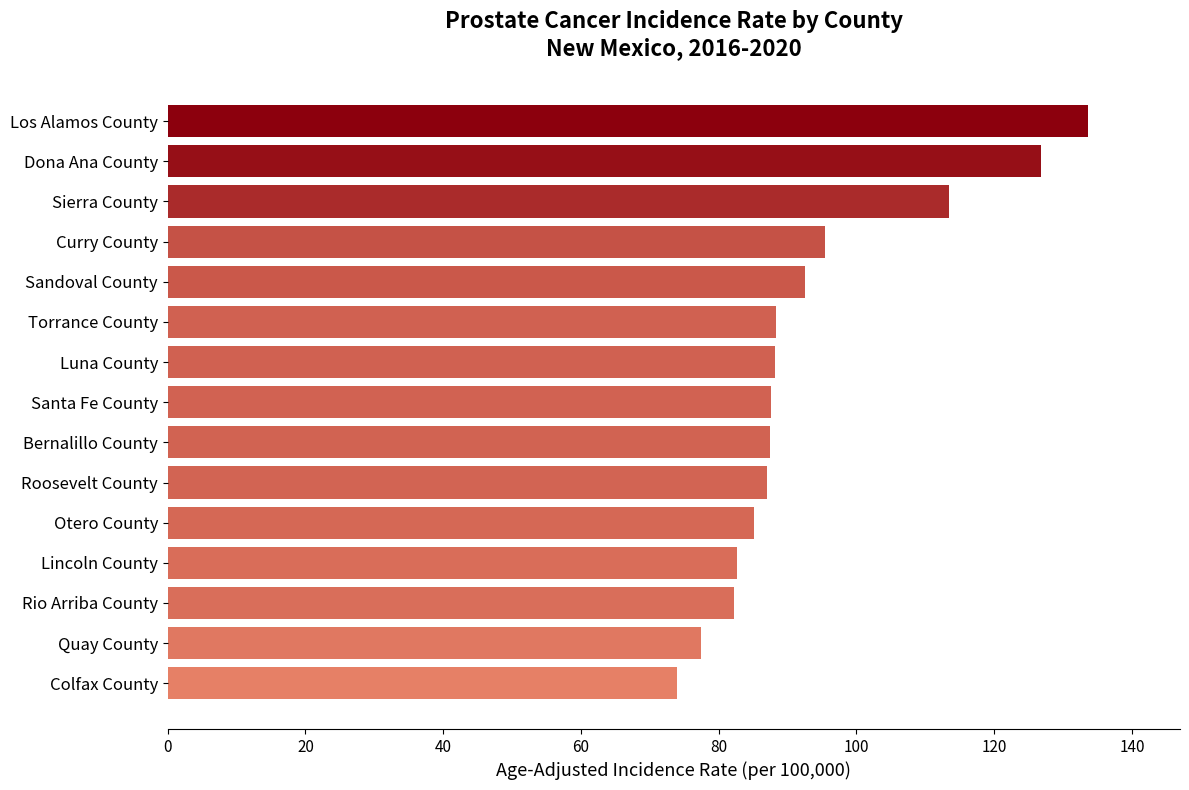

What is the change in value from Sierra County to Bernalillo County?

-26.0